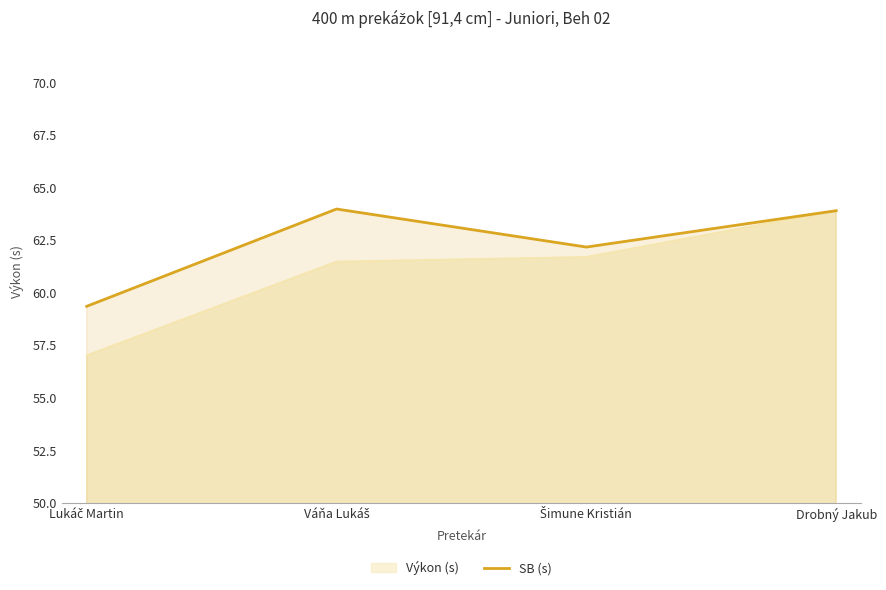

Count the number of values greater than 63.

2